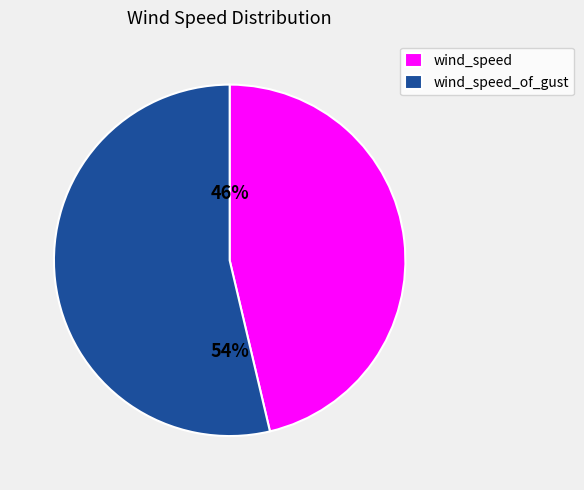

How many segments does this pie chart have?

2